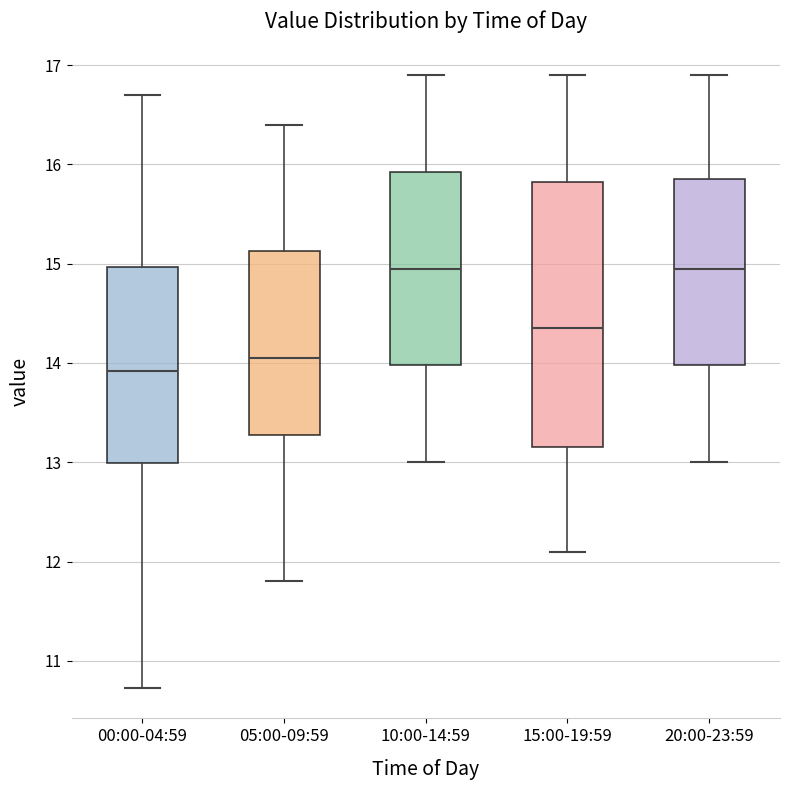

Reading left to right, read every box against the y-axis: the position of its median line, the range the box covers, and the ends of its whiskers. The values are not printed on the chart, so give them approximately, as read against the axis.

00:00-04:59: median 13.9, box 13.0 to 15.0, whiskers 10.7 to 16.7
05:00-09:59: median 14.1, box 13.3 to 15.1, whiskers 11.8 to 16.4
10:00-14:59: median 15.0, box 14.0 to 15.9, whiskers 13.0 to 16.9
15:00-19:59: median 14.4, box 13.2 to 15.8, whiskers 12.1 to 16.9
20:00-23:59: median 15.0, box 14.0 to 15.9, whiskers 13.0 to 16.9